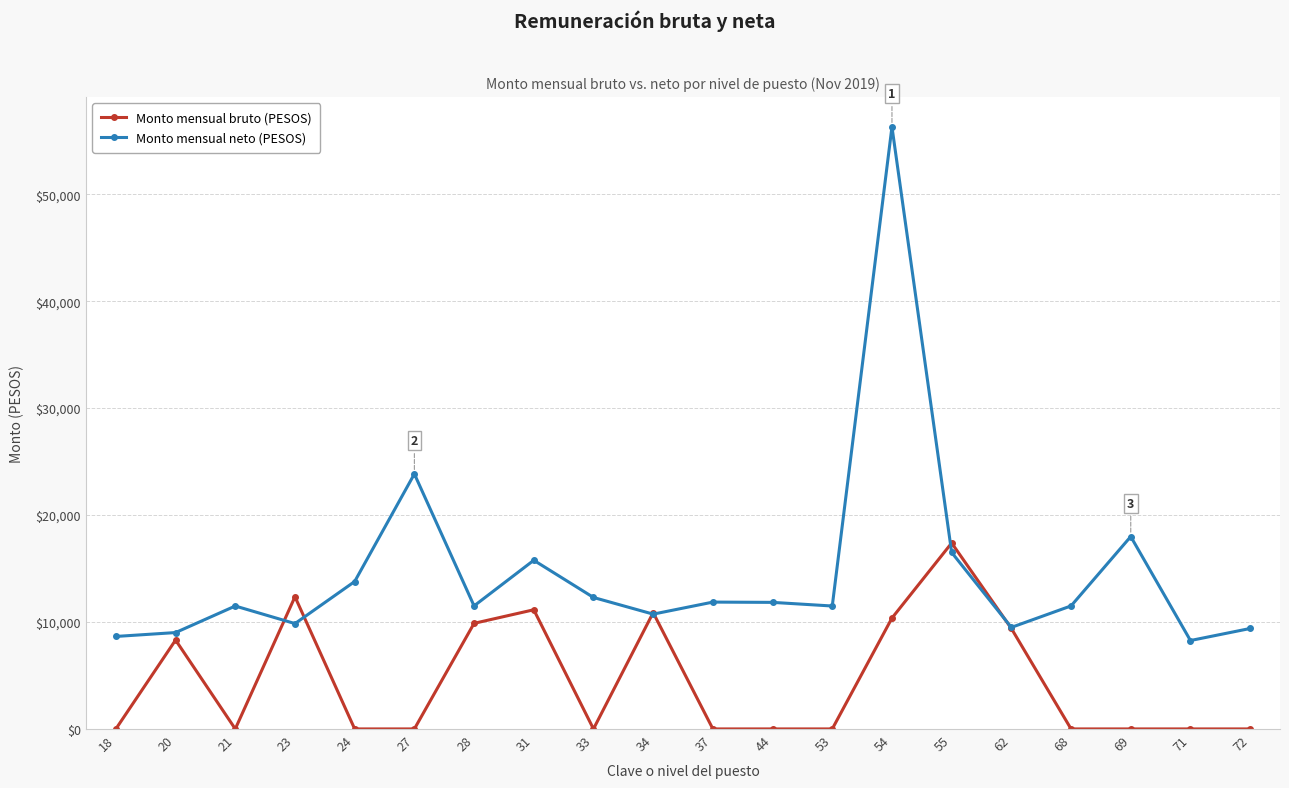

Rank the series by their average value, from lowest to highest.

Monto mensual bruto (PESOS), Monto mensual neto (PESOS)